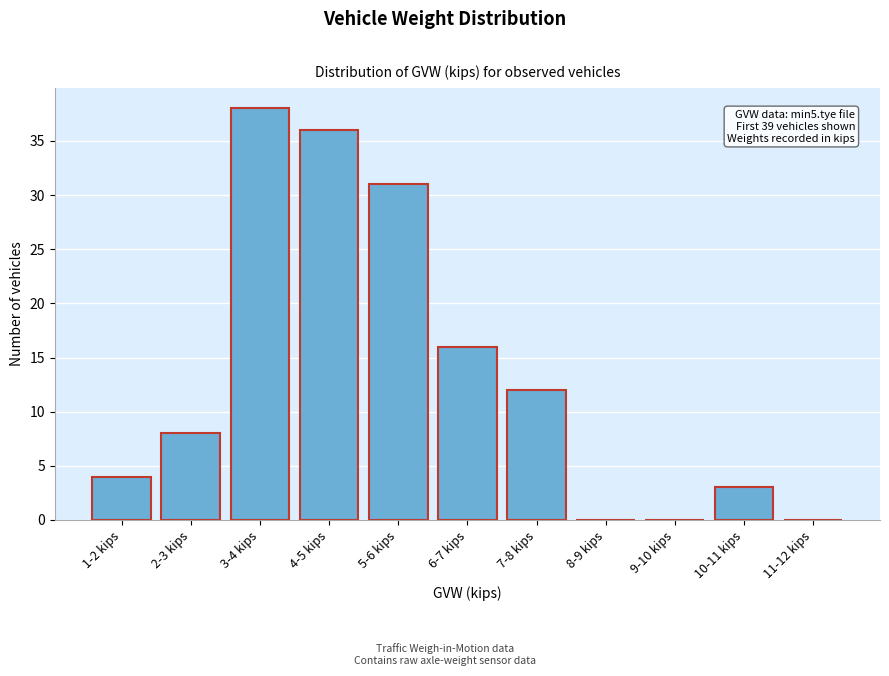

Reading left to right, extract all data points from this chart.

1-2 kips=4	2-3 kips=8	3-4 kips=38	4-5 kips=36	5-6 kips=31	6-7 kips=16	7-8 kips=12	8-9 kips=0	9-10 kips=0	10-11 kips=3	11-12 kips=0